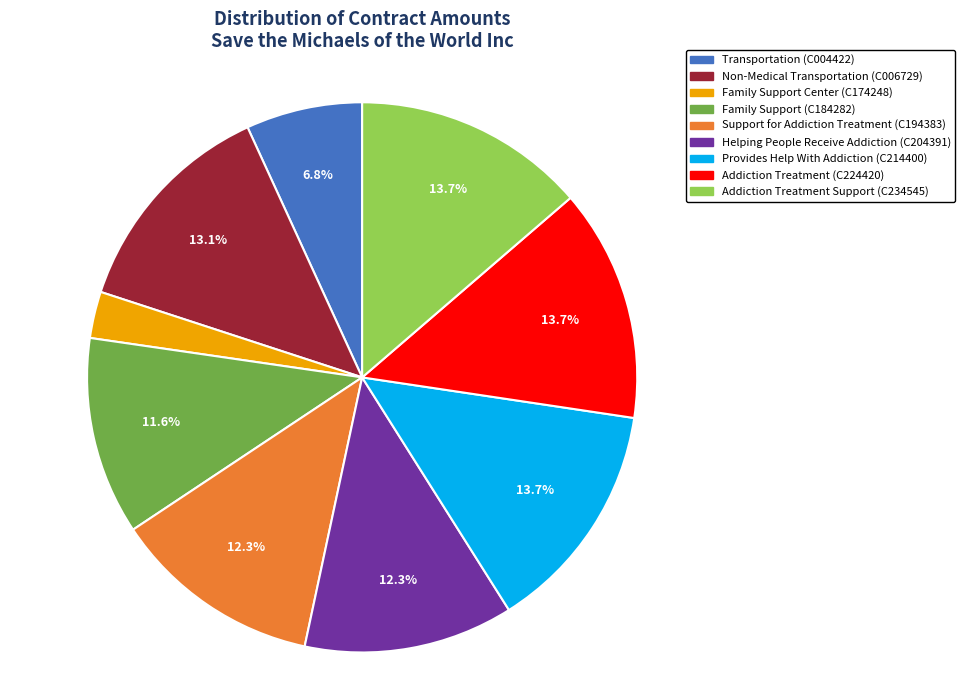

Count the number of slices in the pie.

9